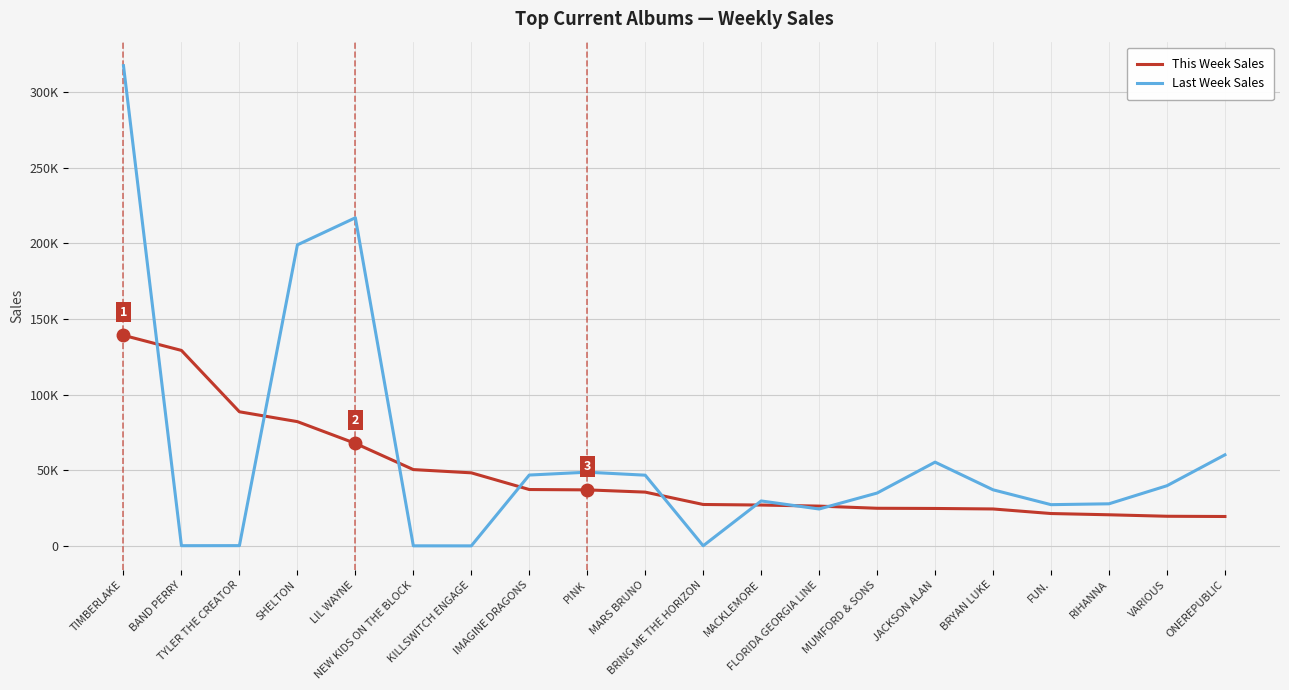

Does the chart have visible grid lines?

Yes